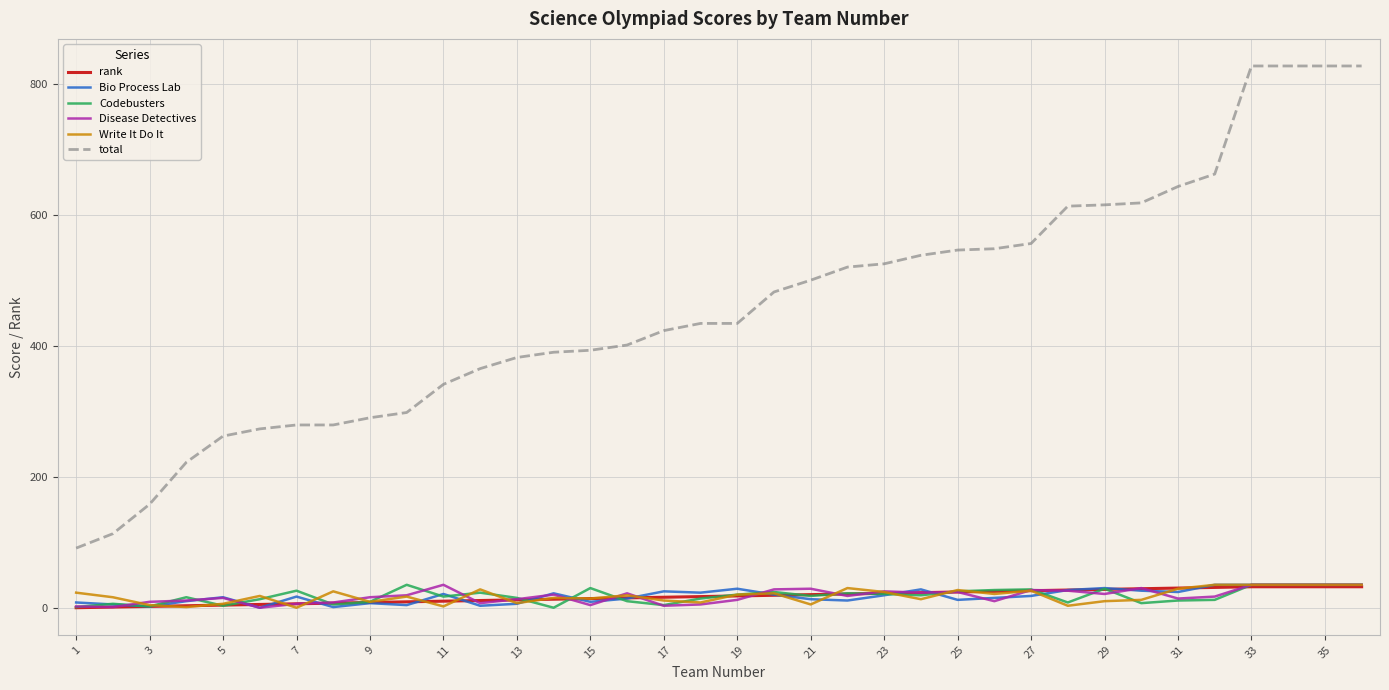

Does the chart have visible grid lines?

Yes